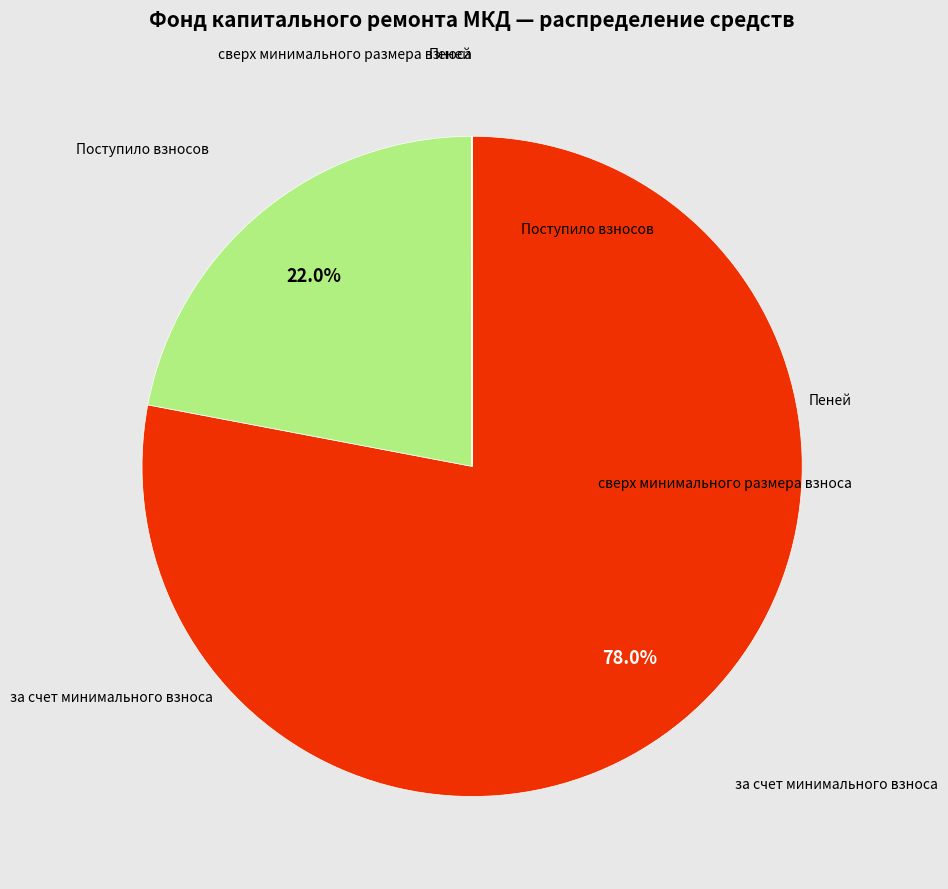

Is there a majority slice in this chart?

Yes